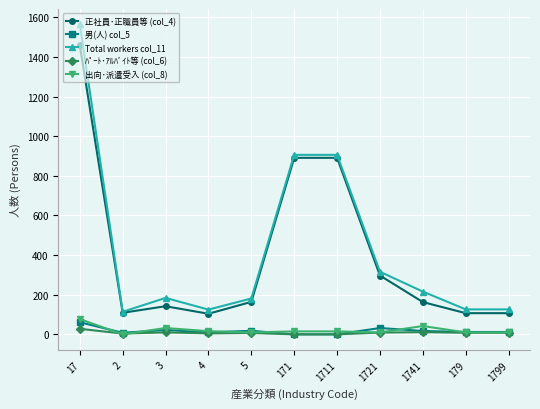

How many values in the 男(人) col_5 series are below 12?

4